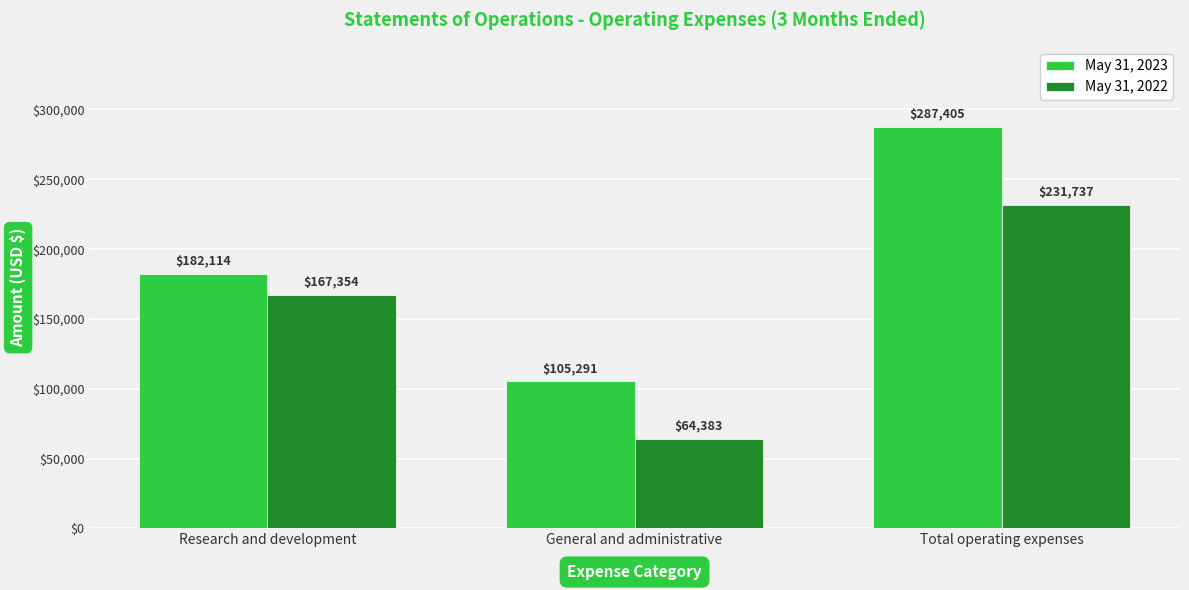

Does the chart contain stacked bars?

No